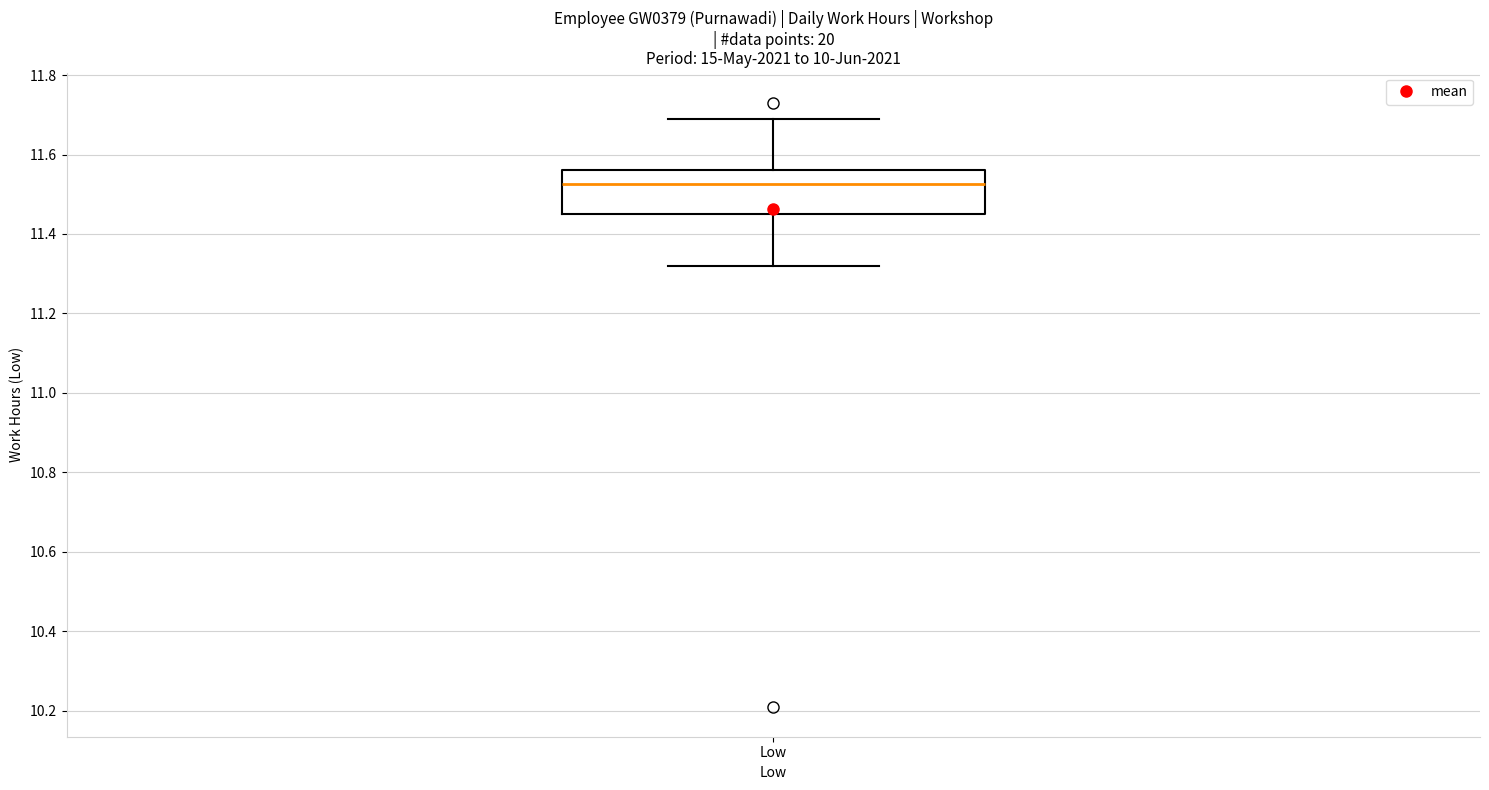

Read this box plot against the y-axis: the position of the median line, the range covered by the box, and the ends of both whiskers. The values are not printed on the chart, so give them approximately, as read against the axis.

median 11.52, box 11.46 to 11.56, whiskers 11.32 to 11.70